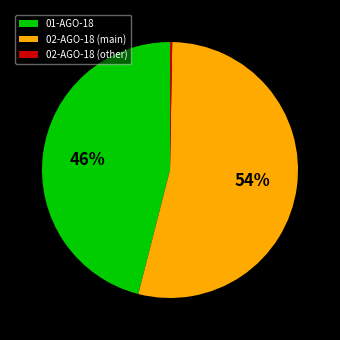

Is there a majority slice in this chart?

Yes